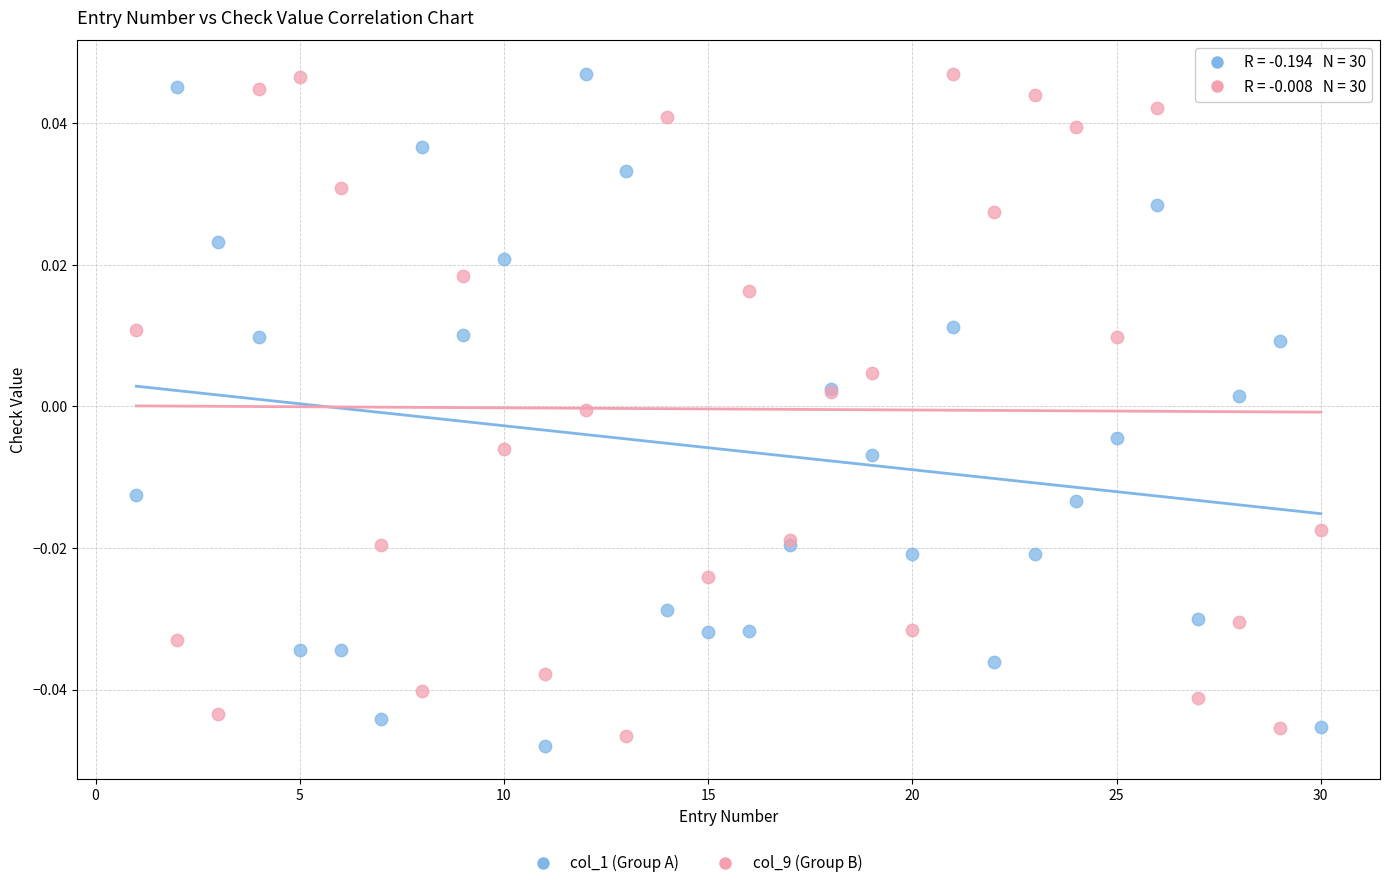

Which series has the largest Y range (max minus min)?

col_1 (Group A)